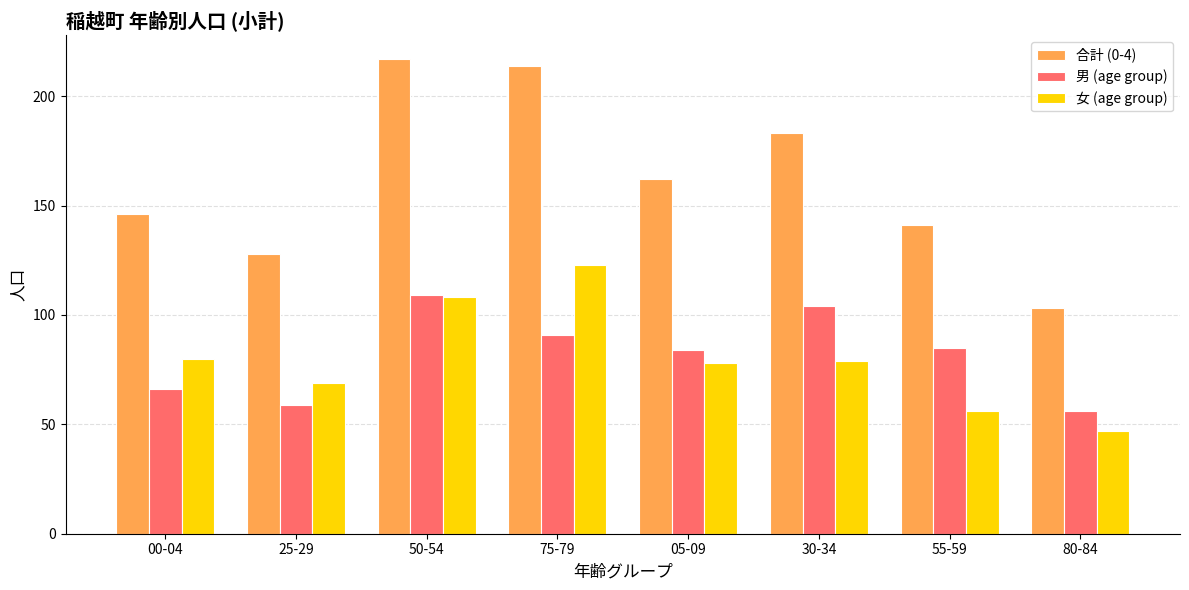

What is the minimum value for 男 (age group)?

56